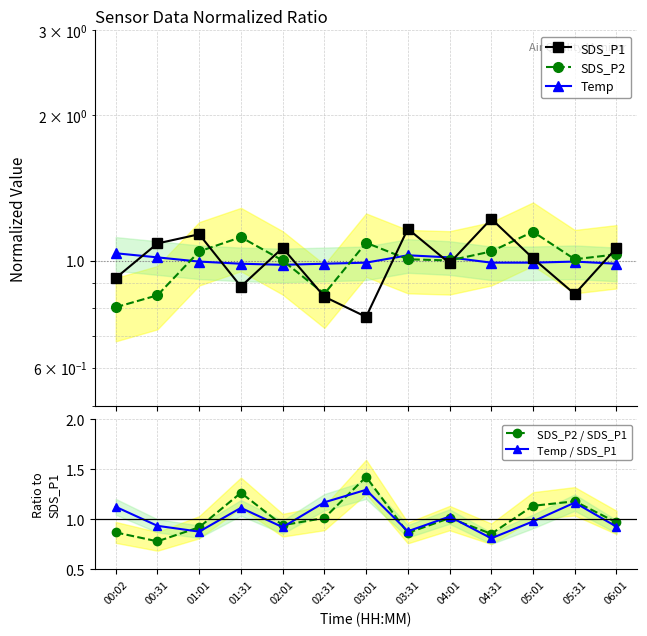

Which label corresponds to the smallest value in the chart?

03:01